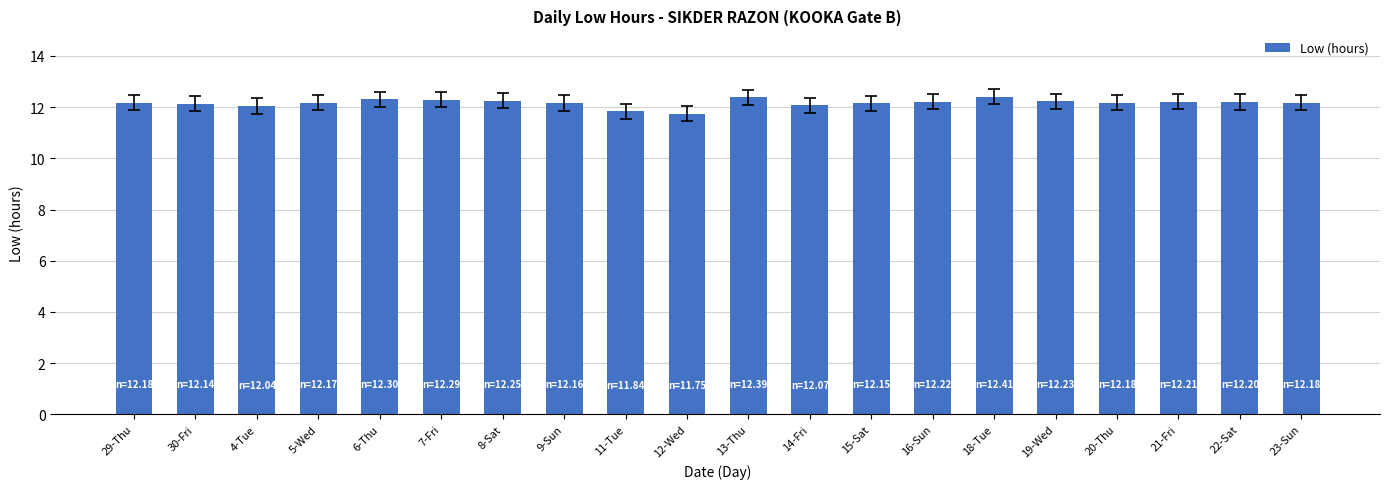

What is the maximum value shown in the chart?

12.4